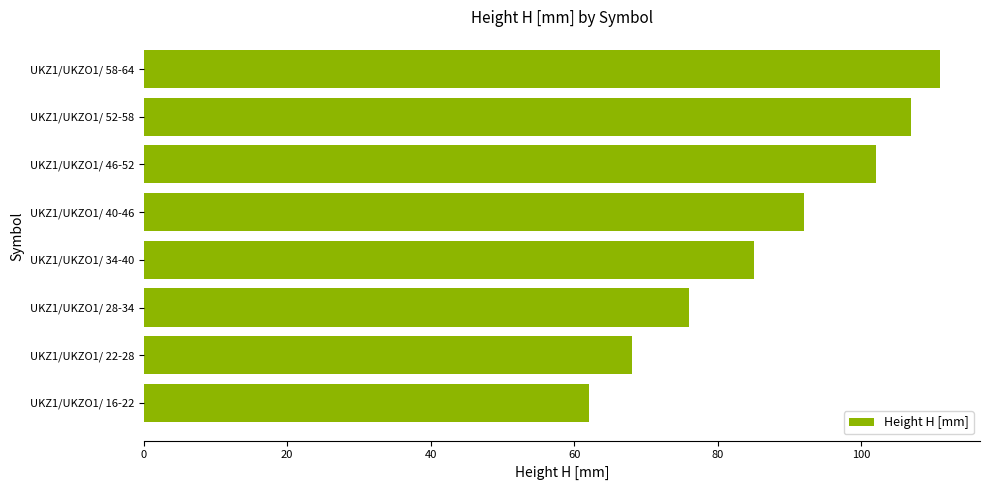

Are the bars grouped side by side (vs. stacked)?

No